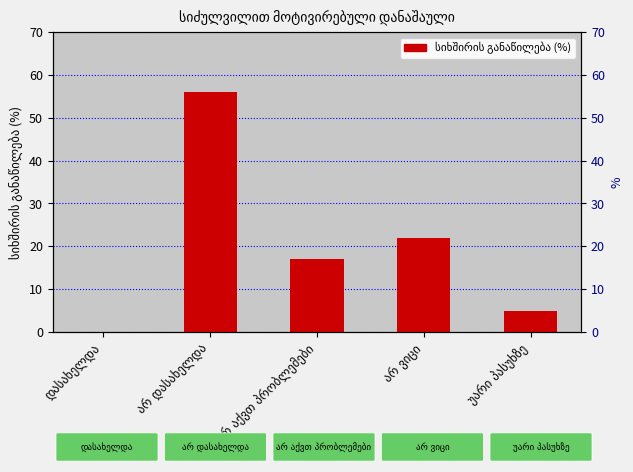

At which label is the value closest to 28?

არ ვიცი